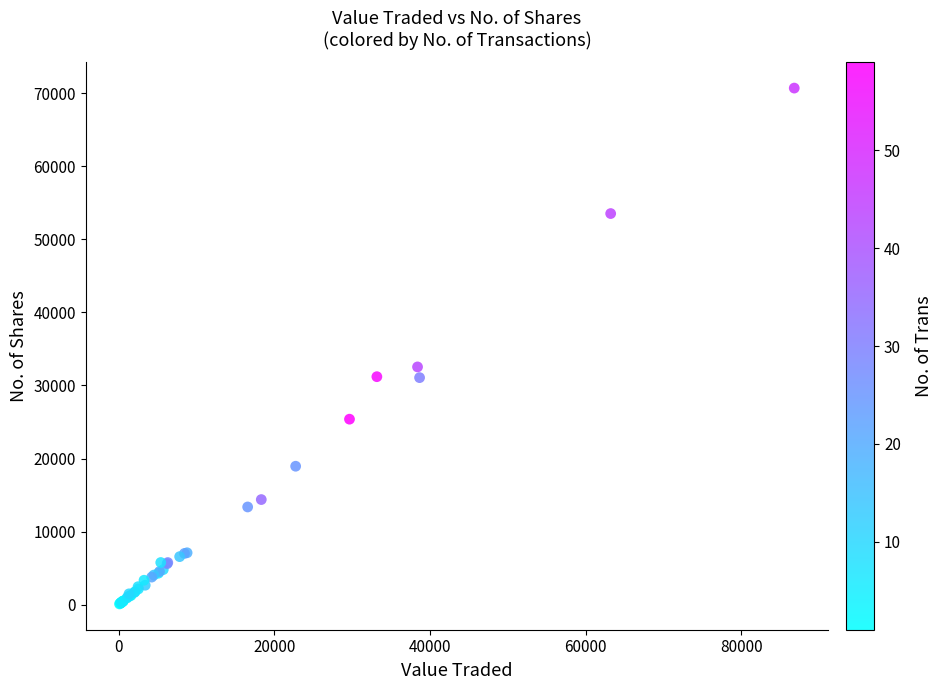

What Y value in the scatter plot is closest to 35399?

32537